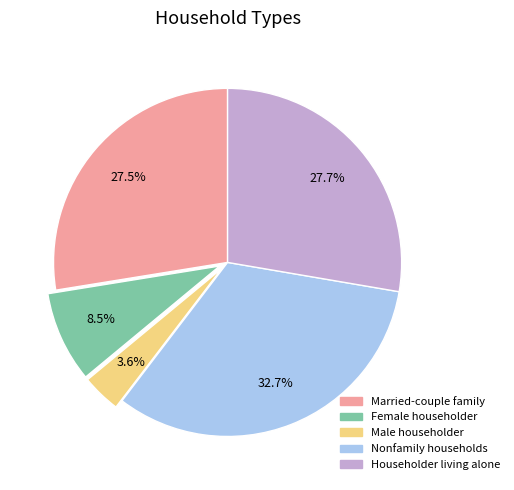

Is it true that Nonfamily households is 33% of the pie?

True